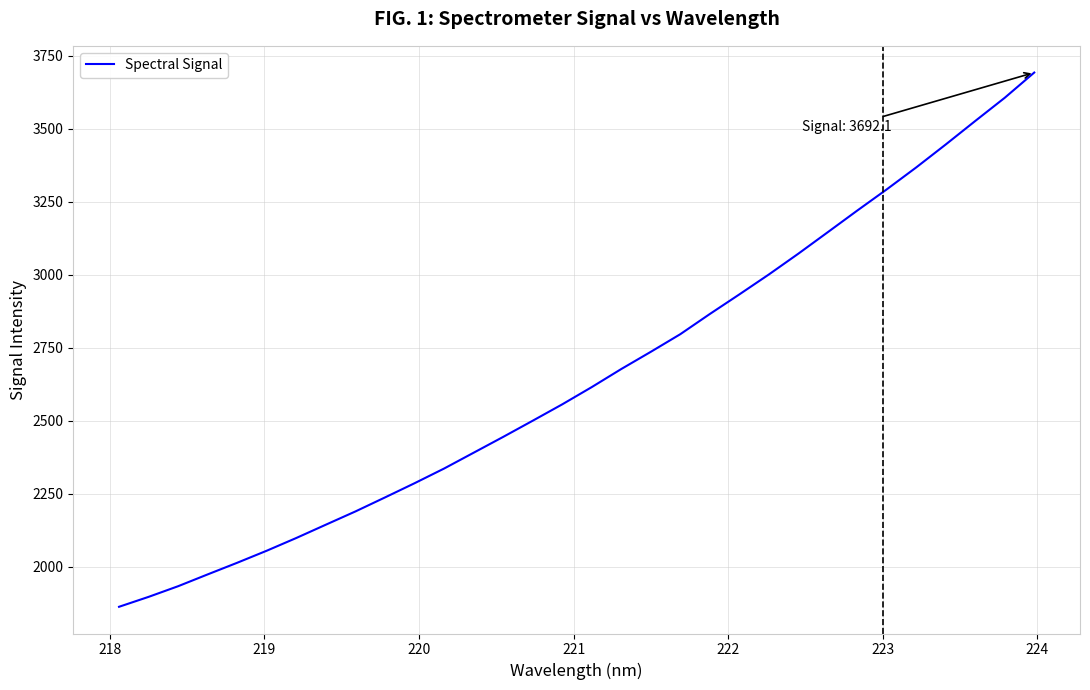

What is the minimum value shown in the chart?

1862.3